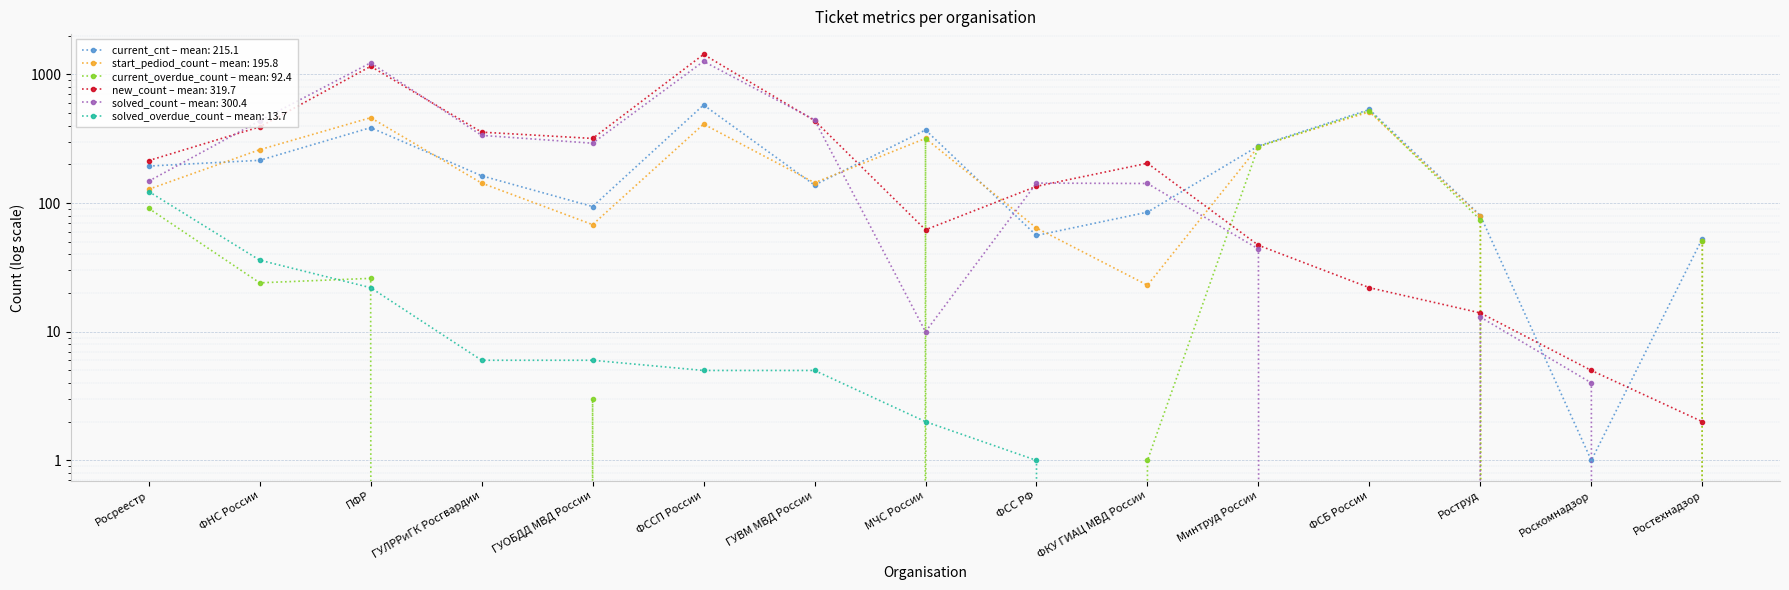

What are all the series names shown in the legend?

current_cnt, start_pediod_count, current_overdue_count, new_count, solved_count, solved_overdue_count